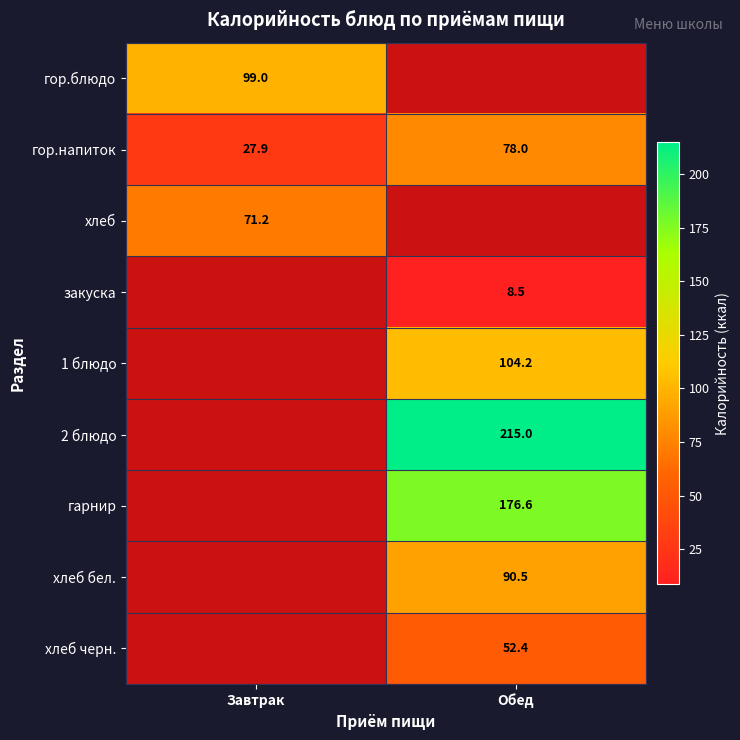

List the labels in order of гор.напиток value, largest first.

Обед, Завтрак